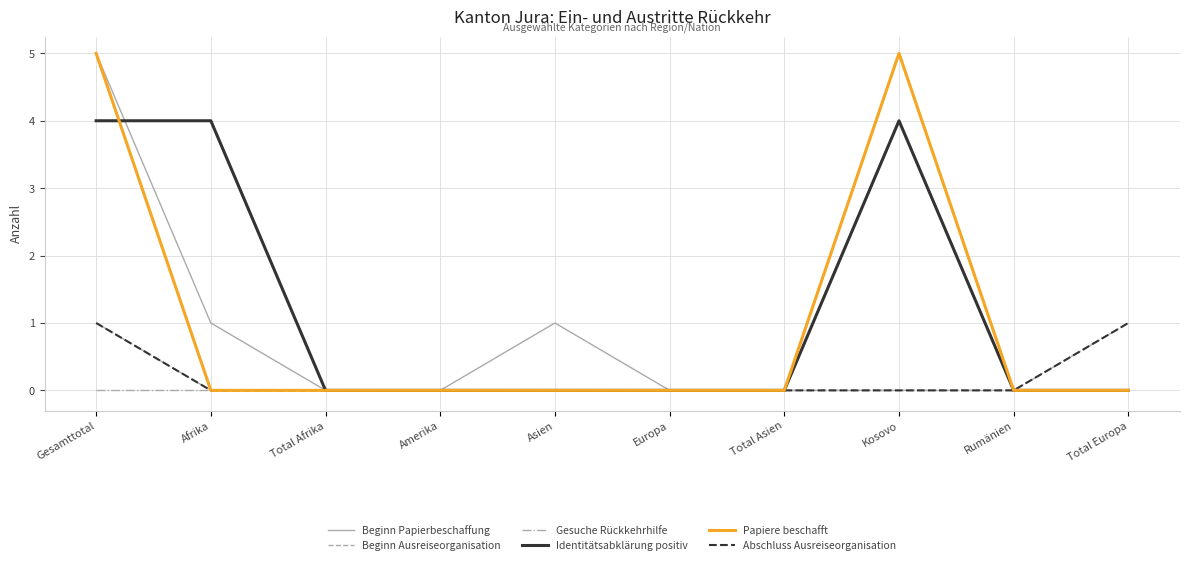

Is this an area chart (filled region under the line)?

No